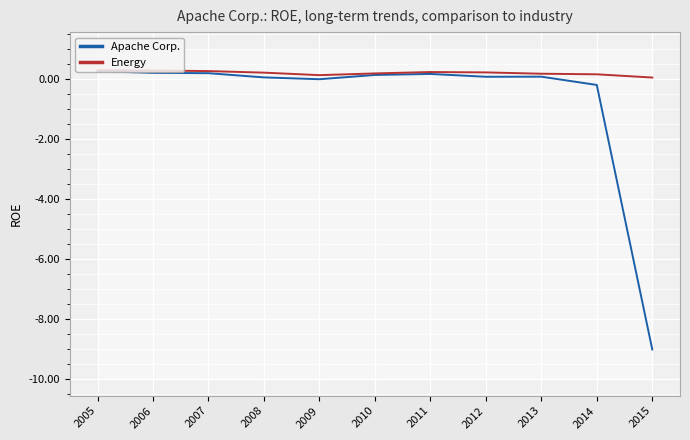

How many positive values does the Apache Corp. series have?

8